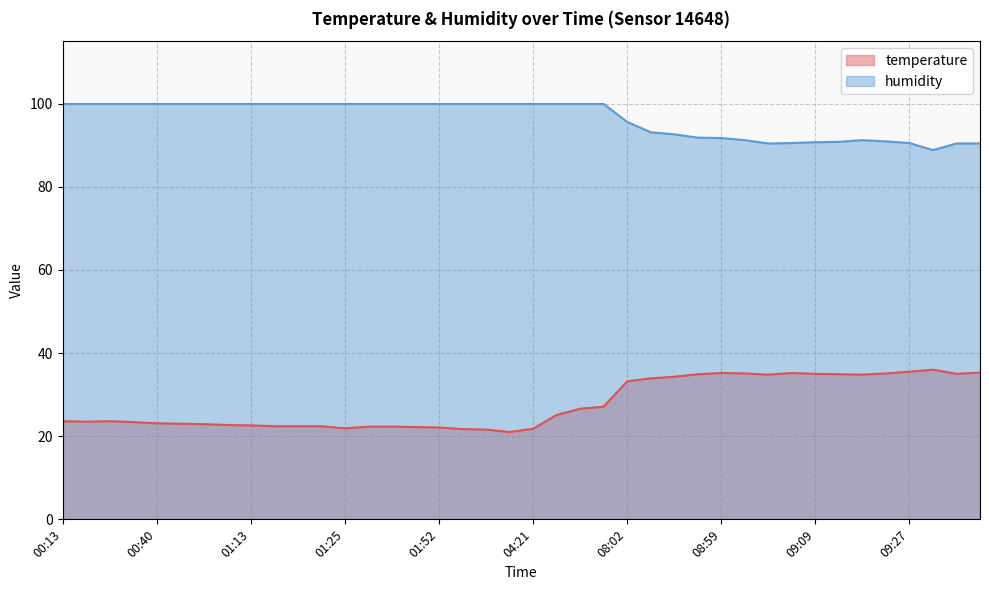

True or false: temperature has a value of 34.9 at 09:12.

True